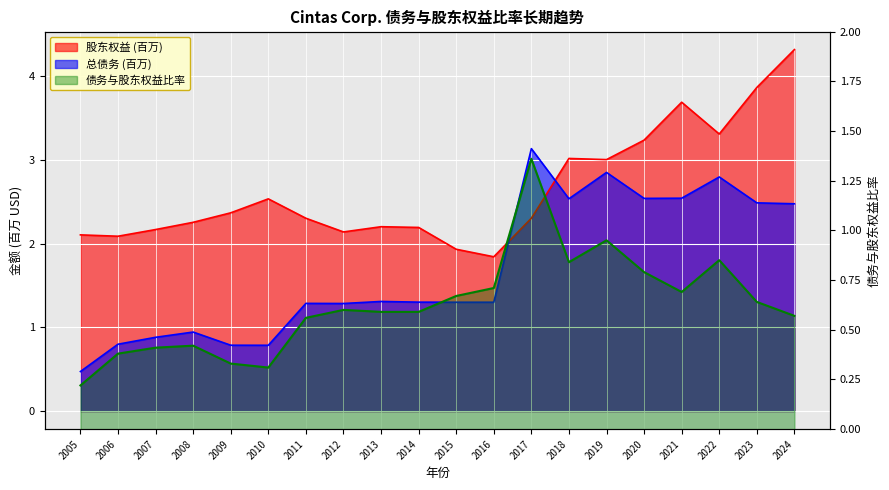

The value of 股东权益 at 2024 is 2.3. True or false?

False